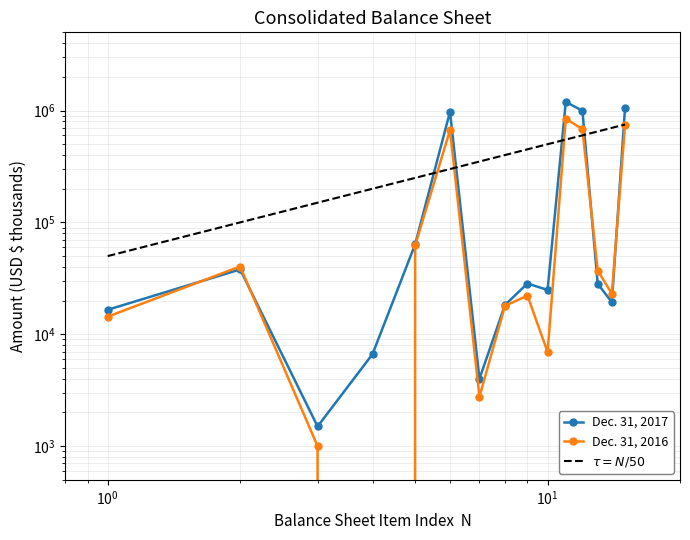

What is the difference between the maximum and minimum values in the Dec. 31, 2016 series?

846640